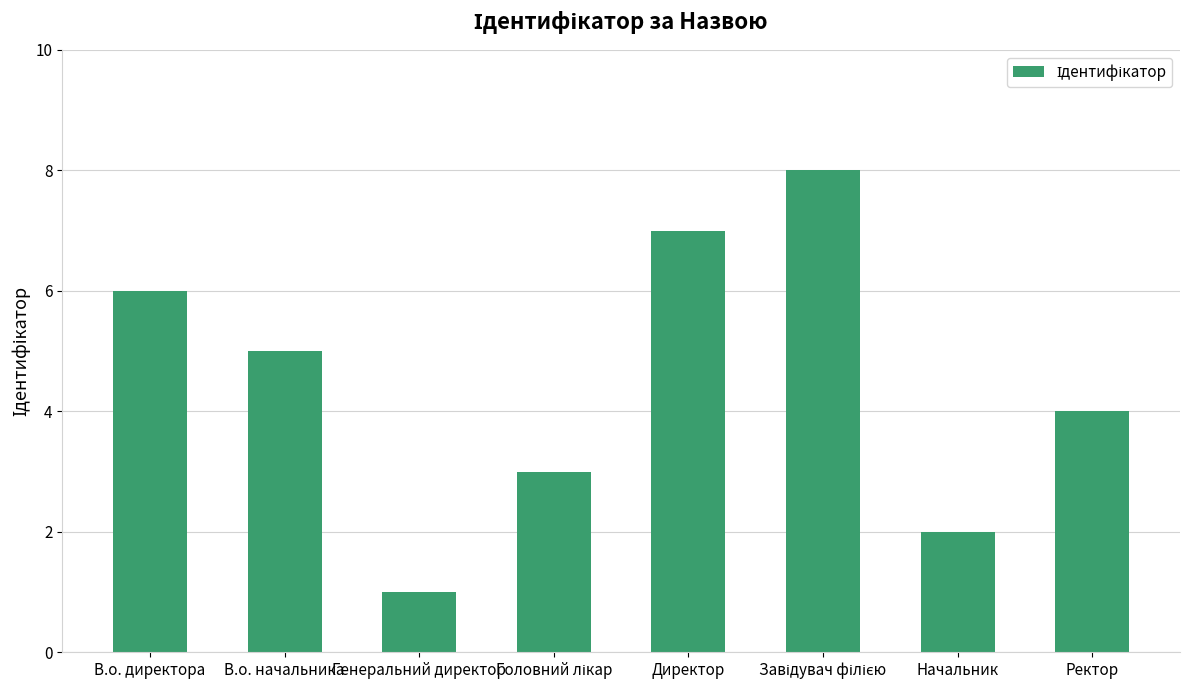

Reading left to right, extract all data points from this chart.

6	5	1	3	7	8	2	4